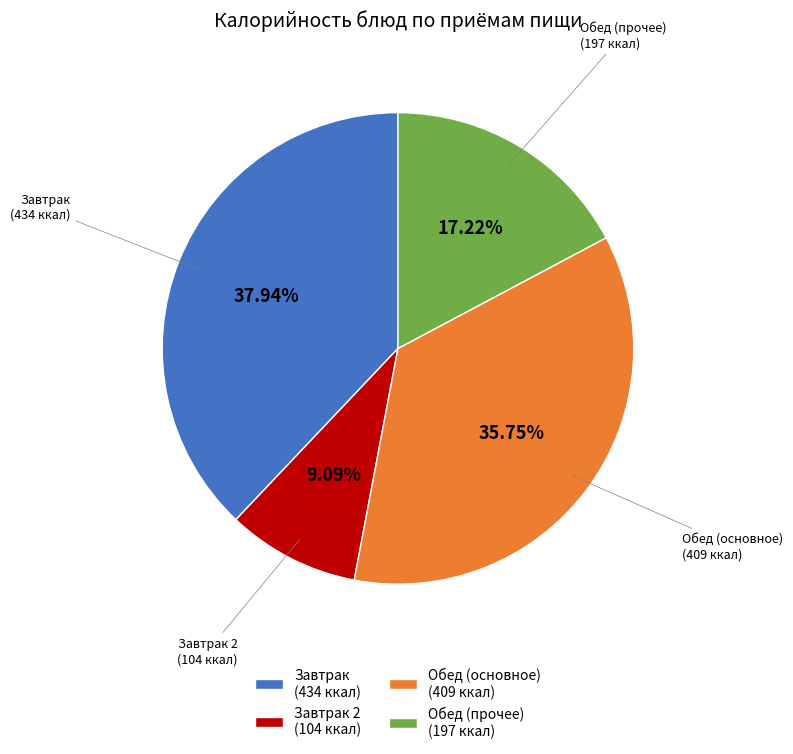

To the nearest percent, what is the difference between the largest and smallest slice percentages?

29%